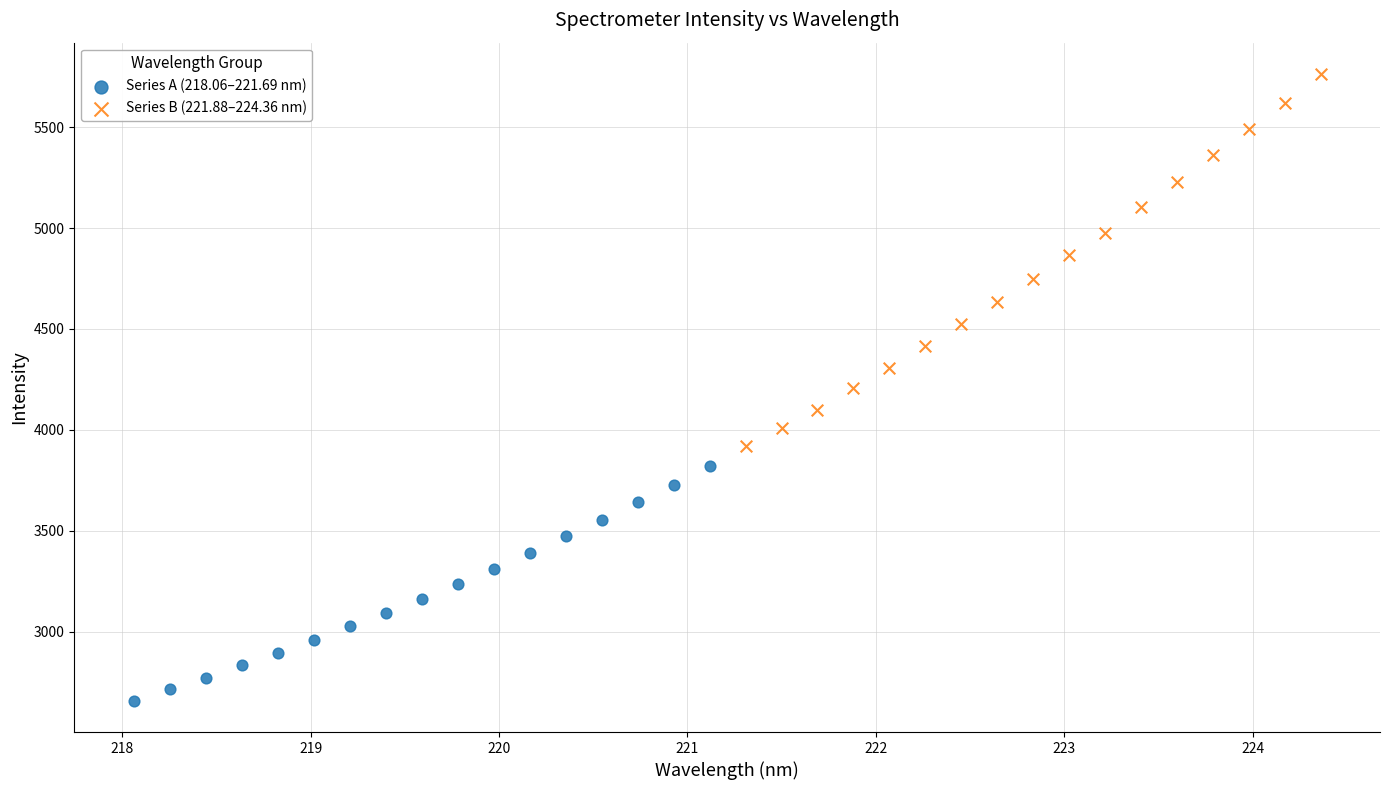

Which series contains the highest Y value?

Series B (221.88–224.36 nm)